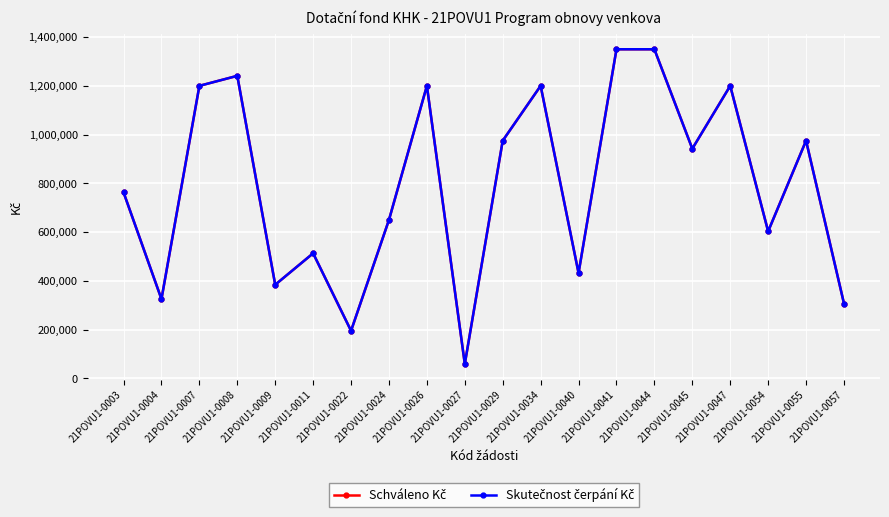

At which label does Schváleno Kč first exceed 942000?

21POVU1-0007